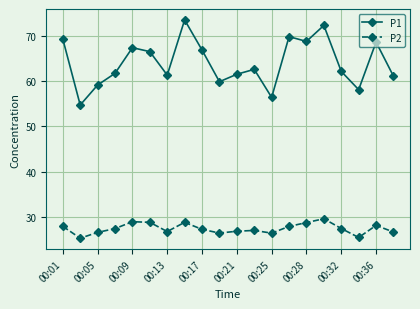

What is the highest value of the P1 series?

73.4